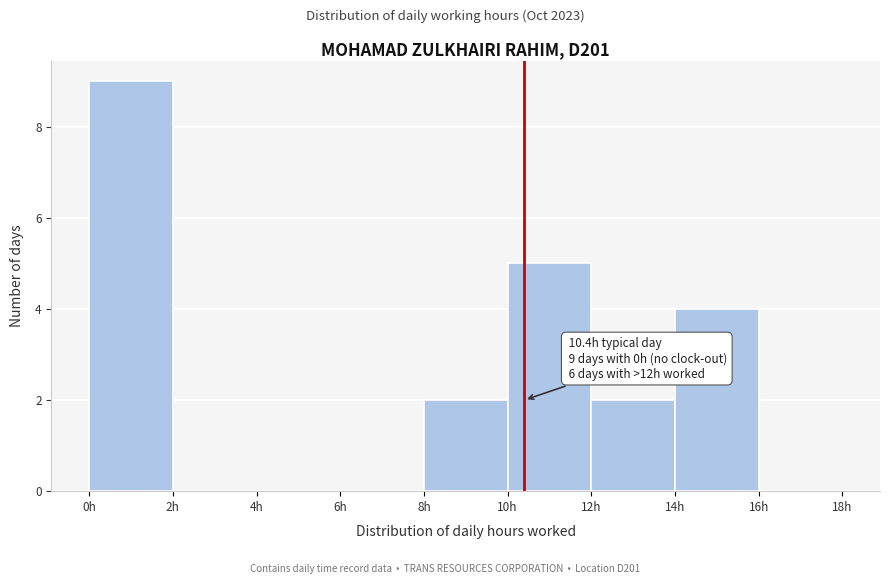

Which range on the x-axis has the tallest bar?

0 to 2